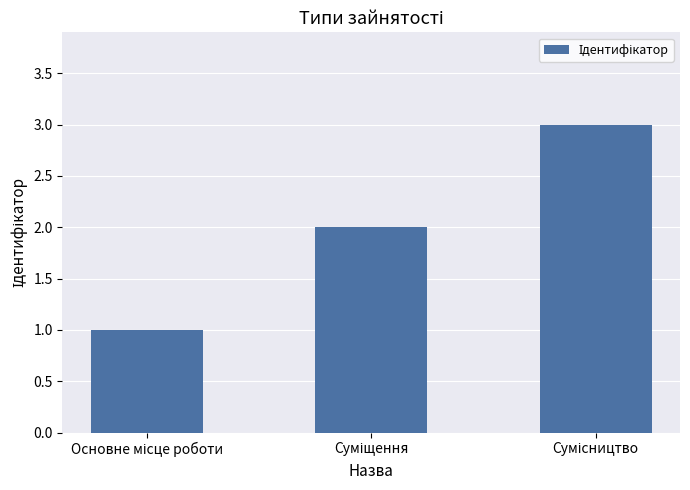

What is the smallest value displayed?

1